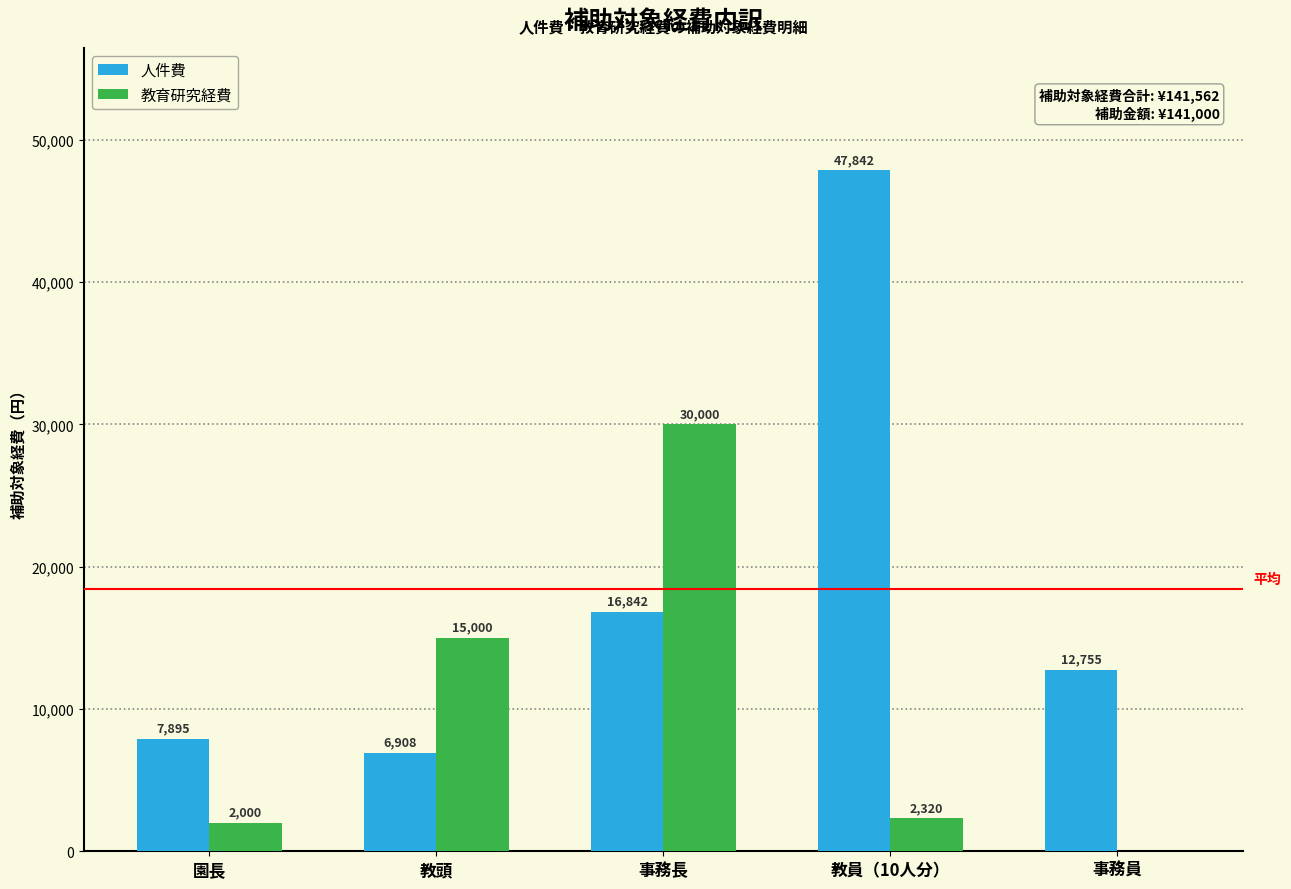

What is the approximate value of 人件費 at 教頭, to the nearest 10?

6910